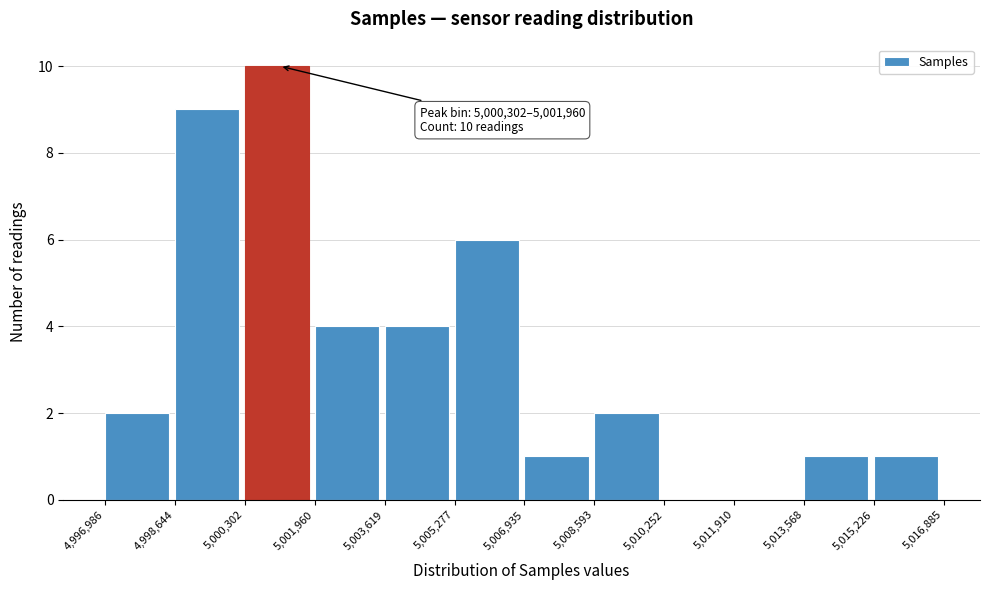

Which range on the x-axis has the tallest bar?

5,000,302 to 5,001,960